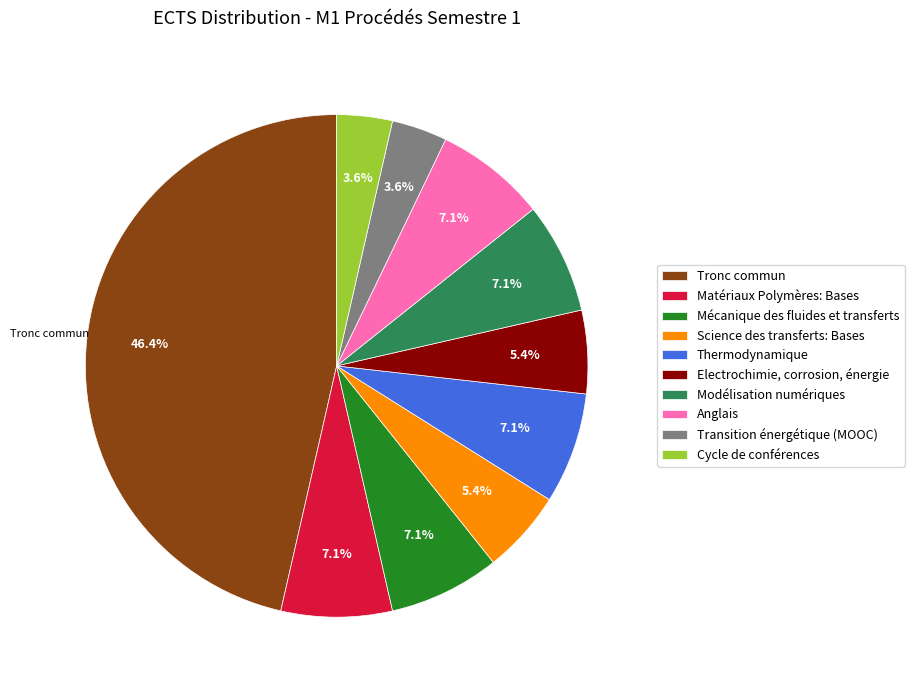

How many segments does this pie chart have?

10